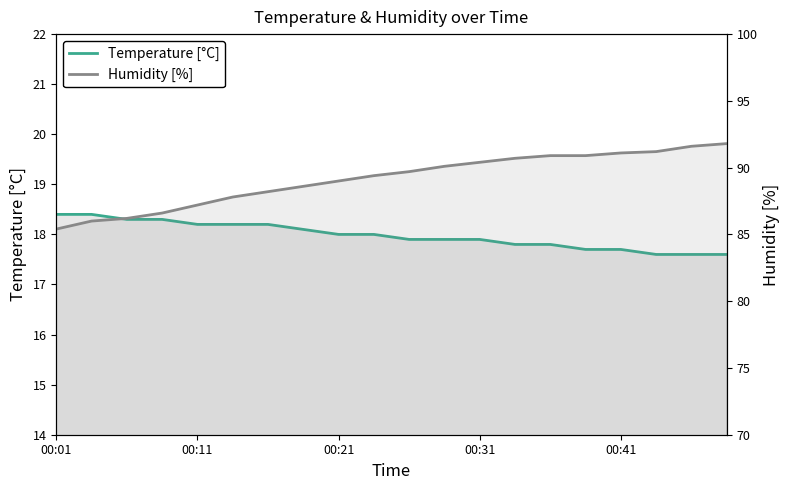

Is the value of Temperature [°C] at 14 greater than the value of Humidity [%] at 16?

No